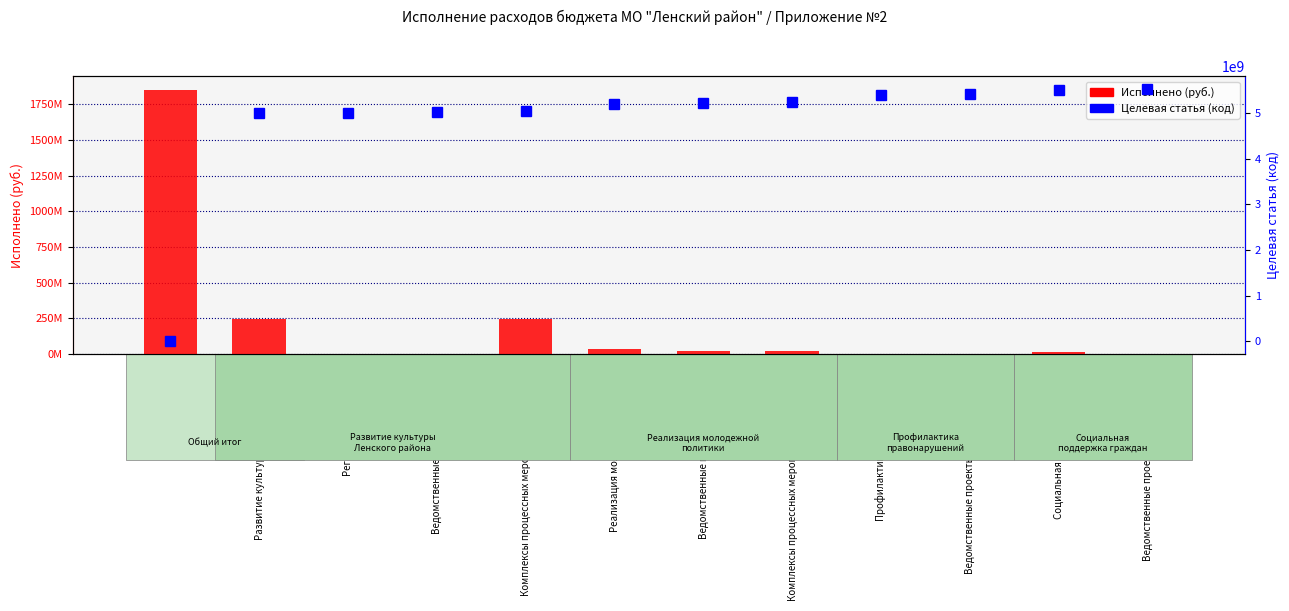

Which series changed the most between Ведомственные проекты (молодежь) and Ведомственные проекты (правонарушения)?

Целевая статья